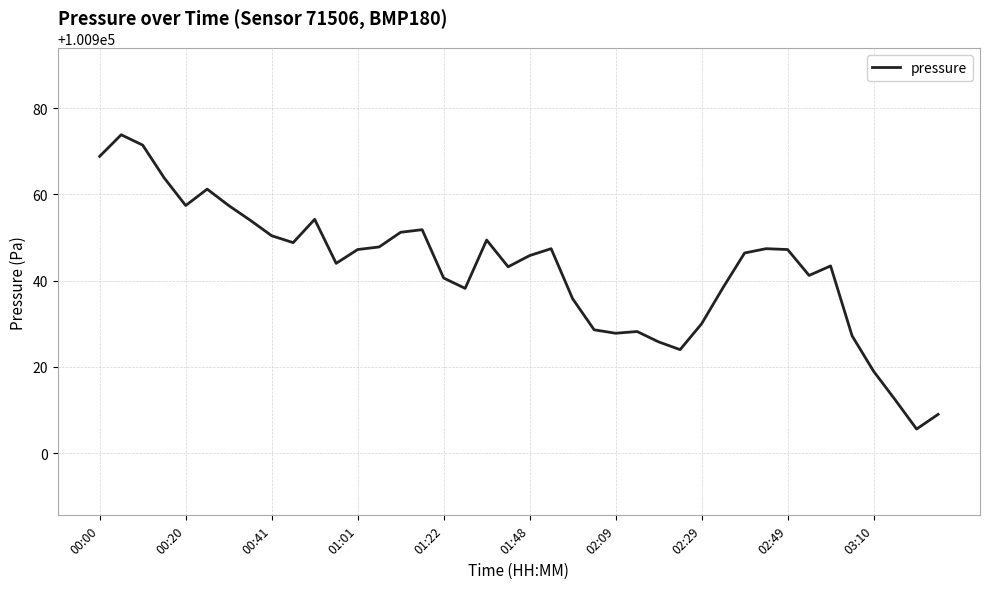

How many distinct data groups are displayed?

1